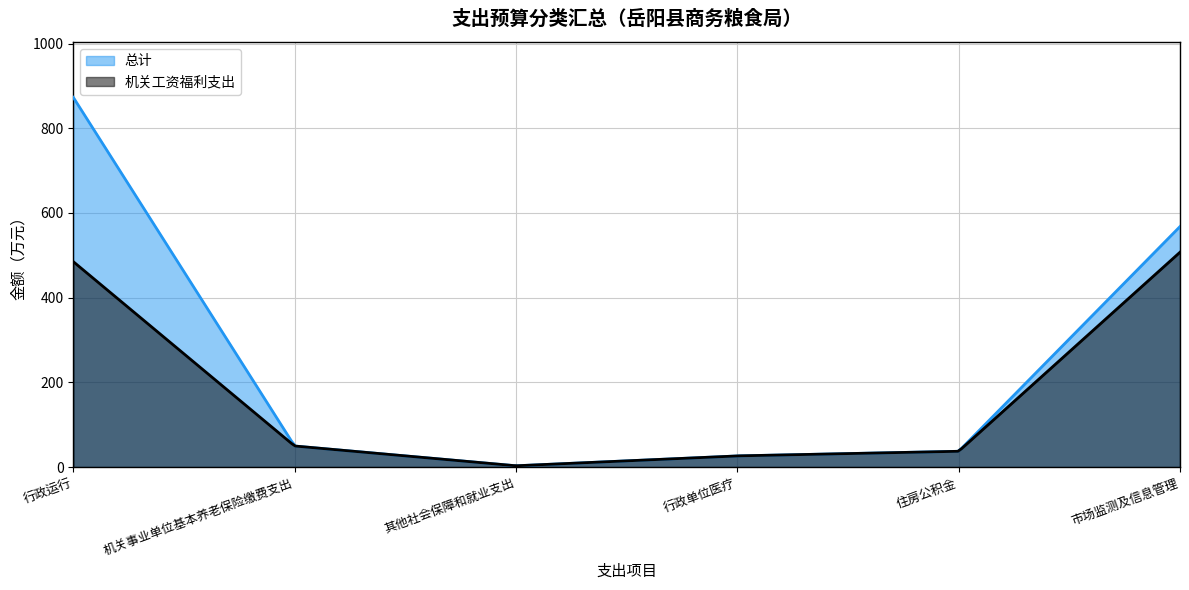

Where does the 机关工资福利支出 series first go above 49?

行政运行